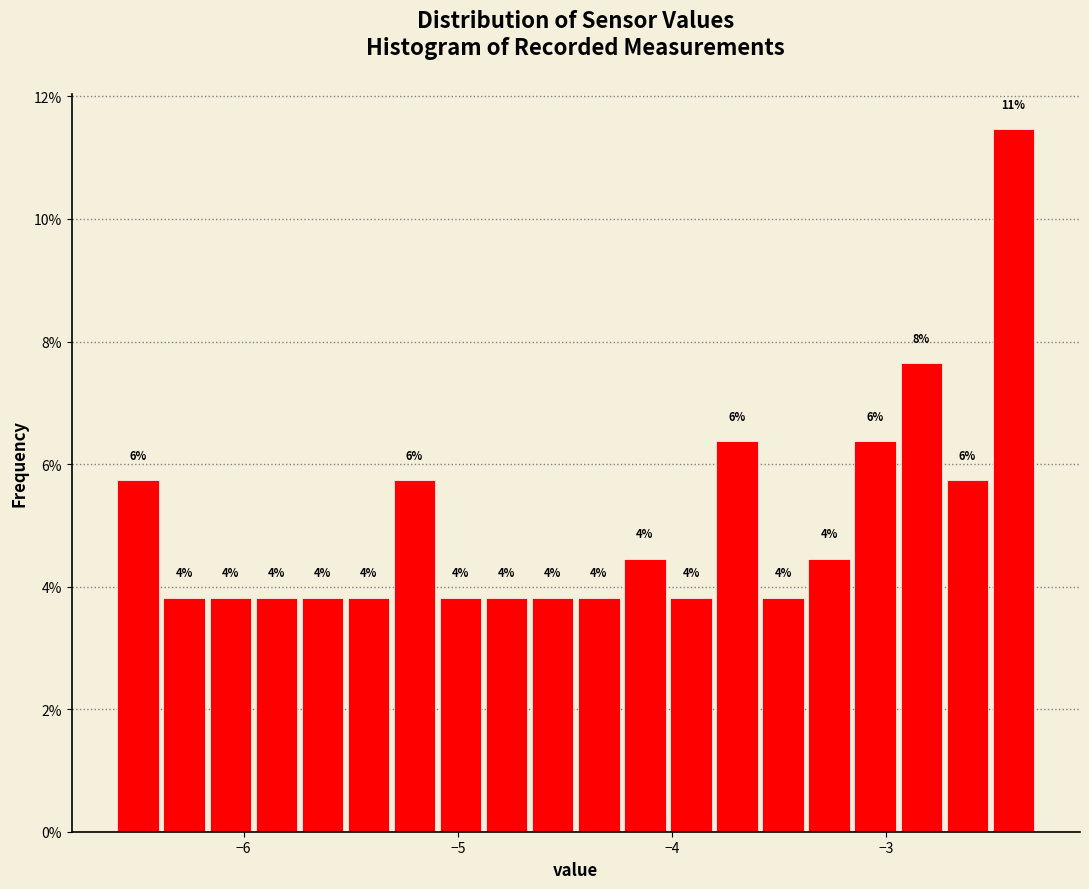

Around what value on the x-axis is the tallest bar? Give the approximate position of its centre, as read against the axis.

-2.4